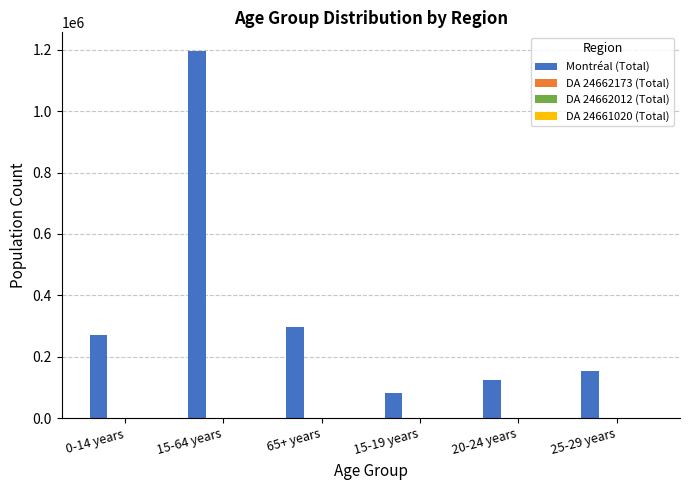

Which label corresponds to the largest value in the chart?

15-64 years